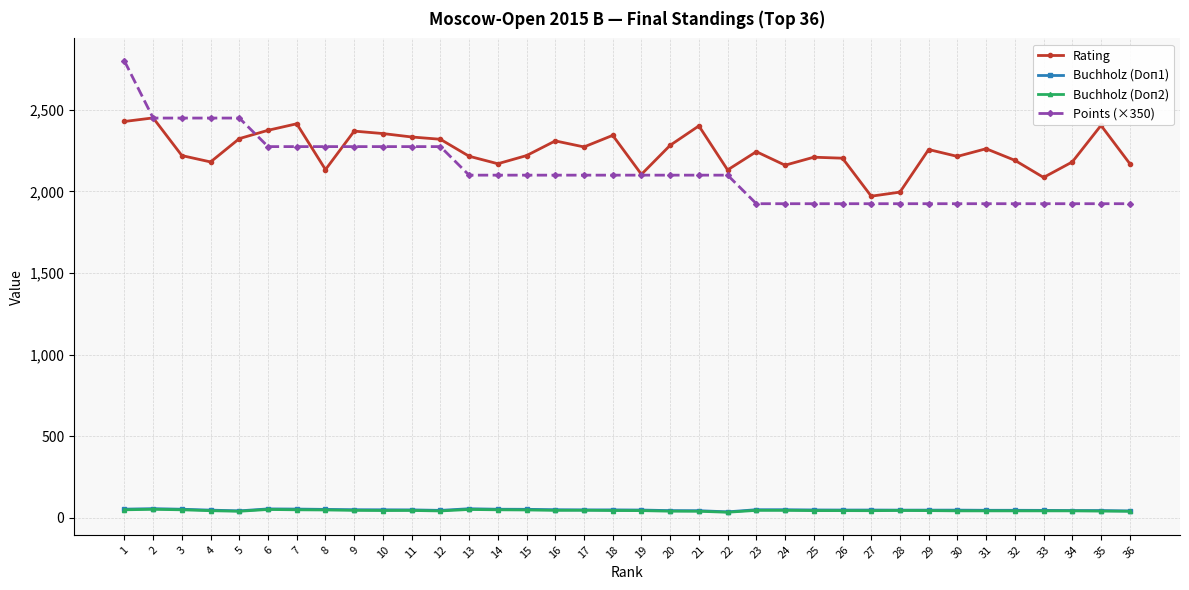

Which series has the largest range (max minus min)?

Points (×350)